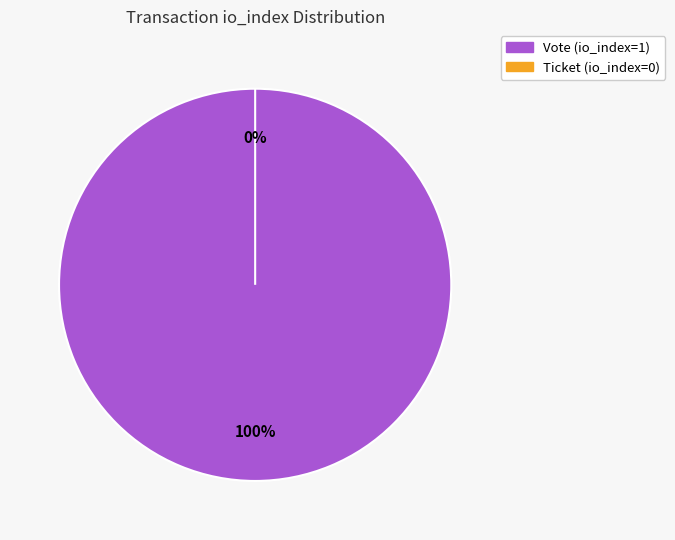

Which slice is the largest?

Vote (io_index=1)